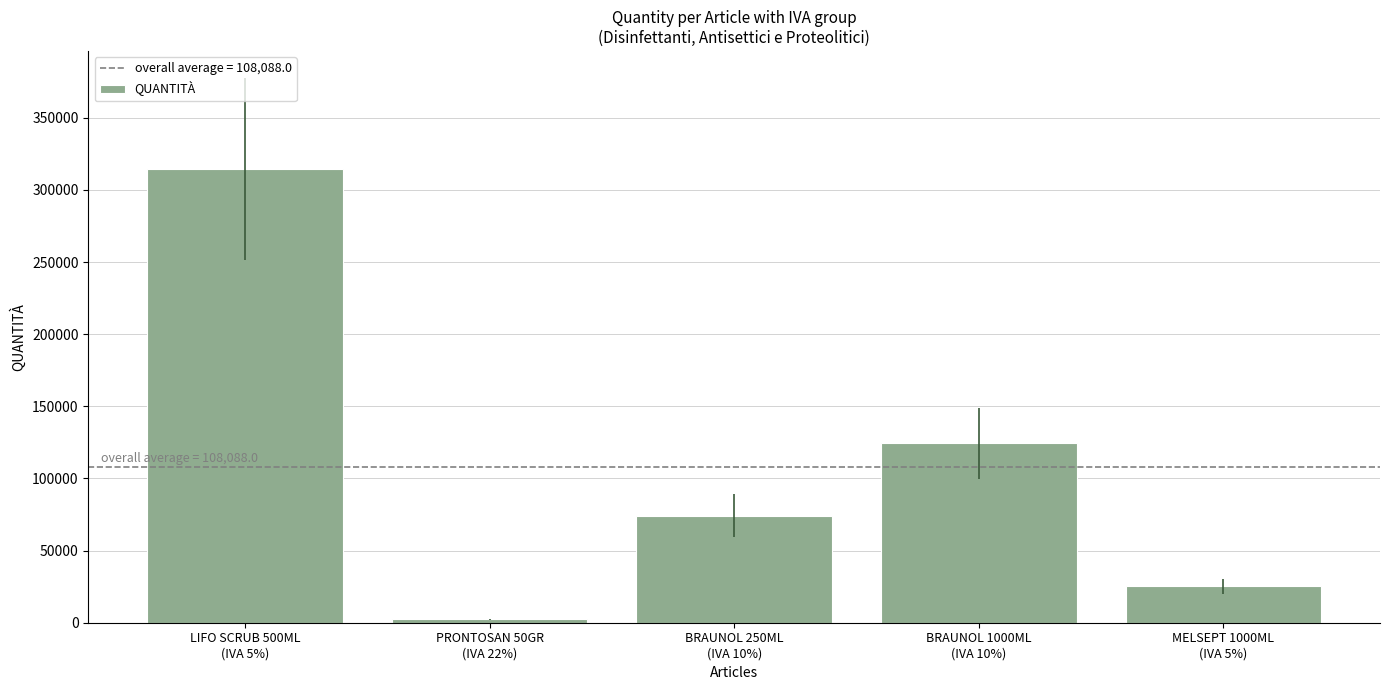

At which label is the value closest to 158420?

BRAUNOL 1000ML
(IVA 10%)